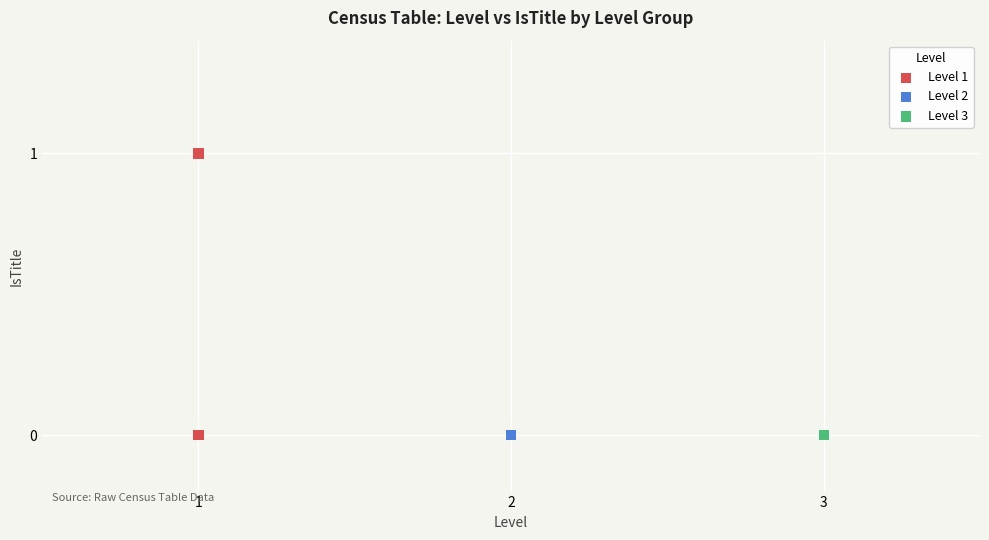

Which series contains the highest Y value?

Level 1